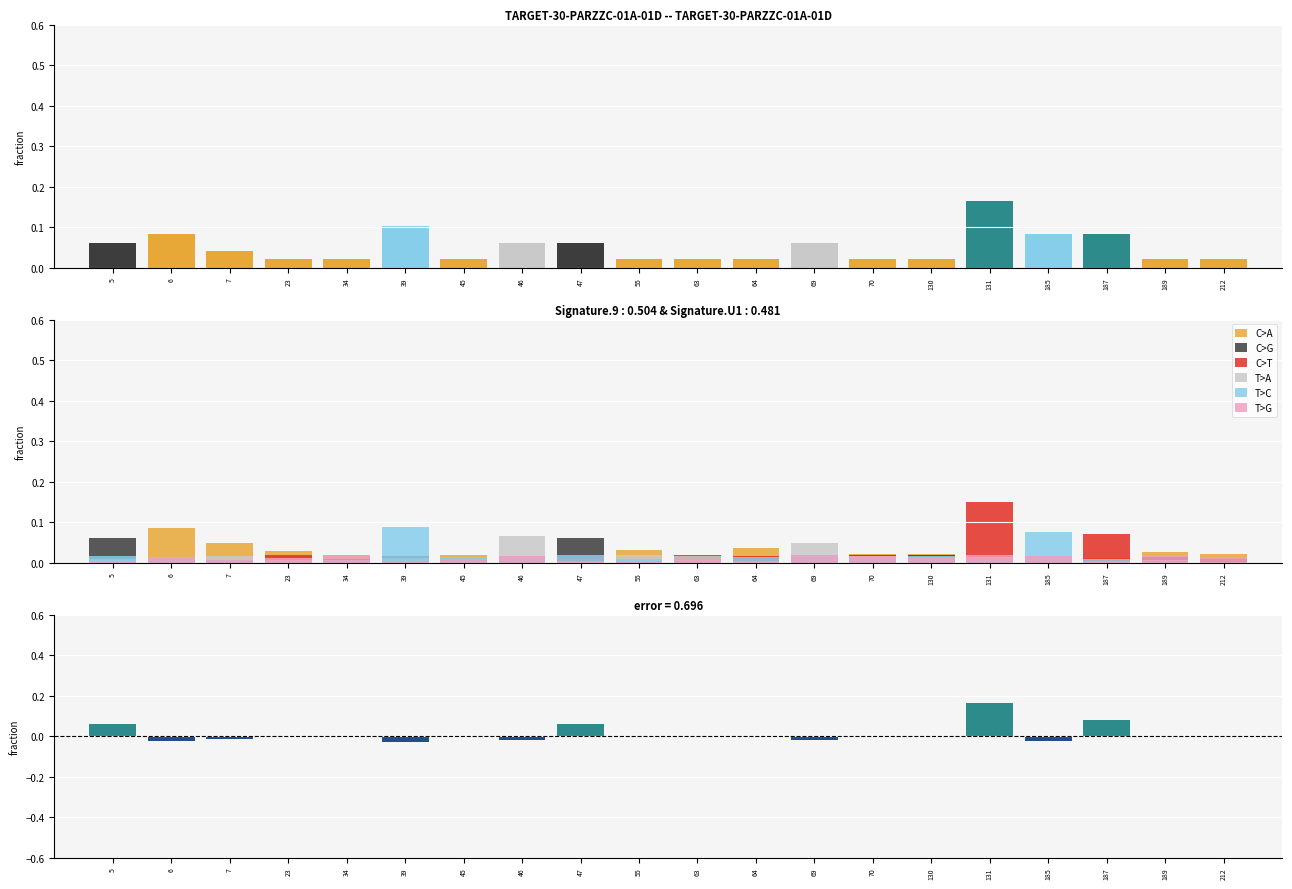

Which series changed the most between 23 and 46?

T>A